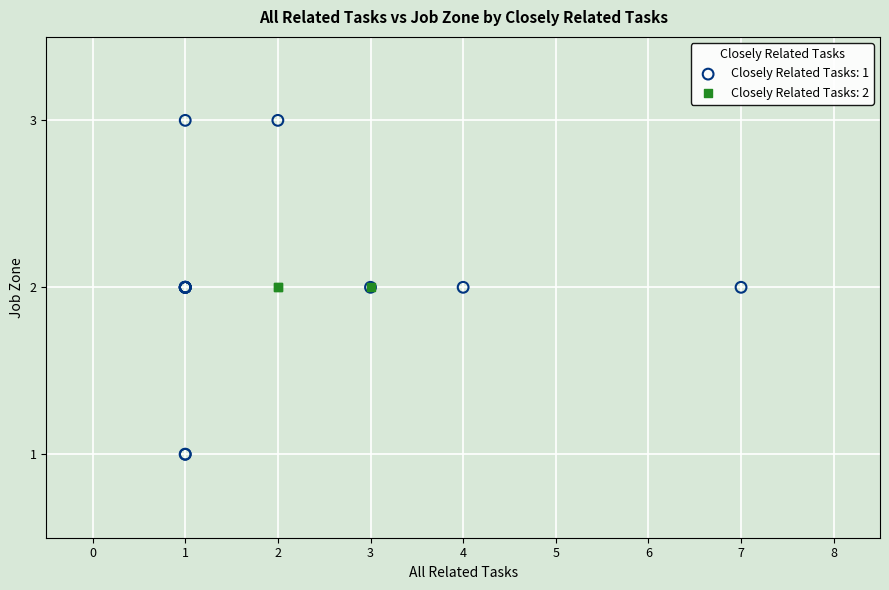

Which series contains the lowest Y value?

Closely Related Tasks: 1